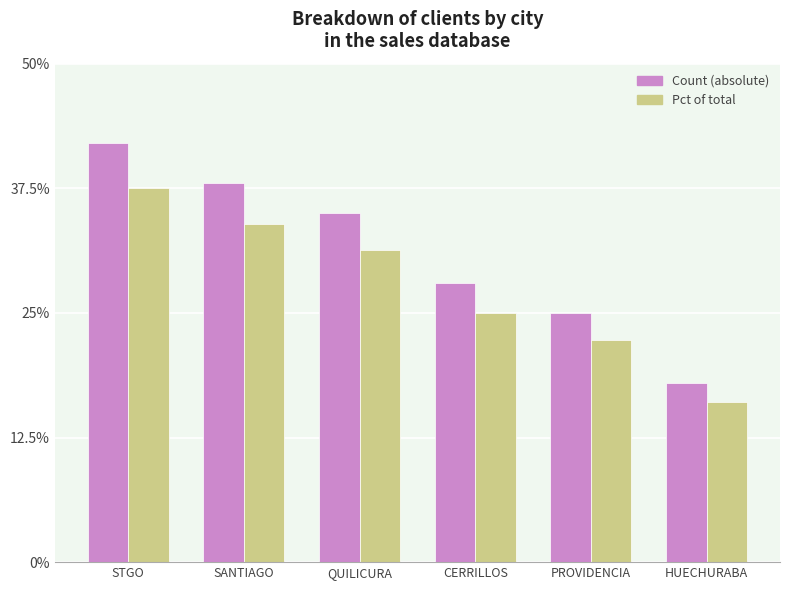

What is the minimum value shown in the chart?

16.1